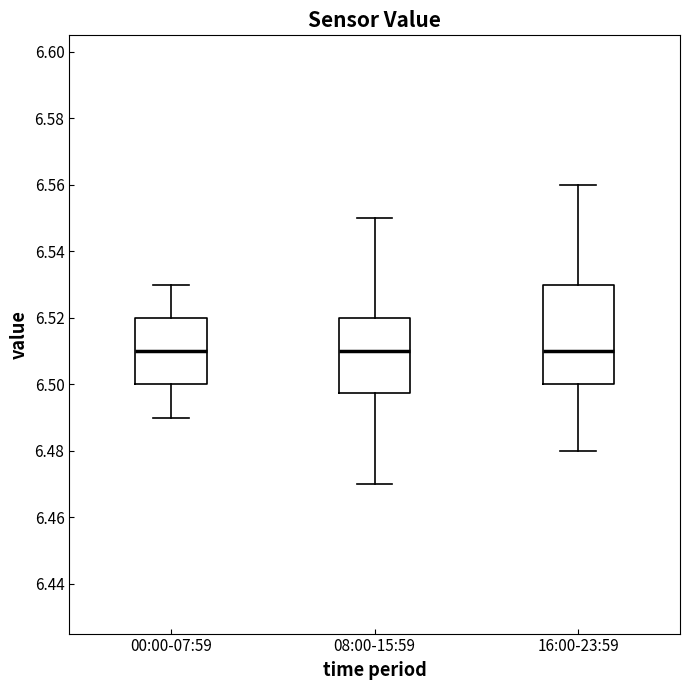

Reading left to right, read every box against the y-axis: the position of its median line, the range the box covers, and the ends of its whiskers. The values are not printed on the chart, so give them approximately, as read against the axis.

00:00-07:59: median 6.510, box 6.500 to 6.520, whiskers 6.490 to 6.530
08:00-15:59: median 6.510, box 6.498 to 6.520, whiskers 6.470 to 6.550
16:00-23:59: median 6.510, box 6.500 to 6.530, whiskers 6.480 to 6.560